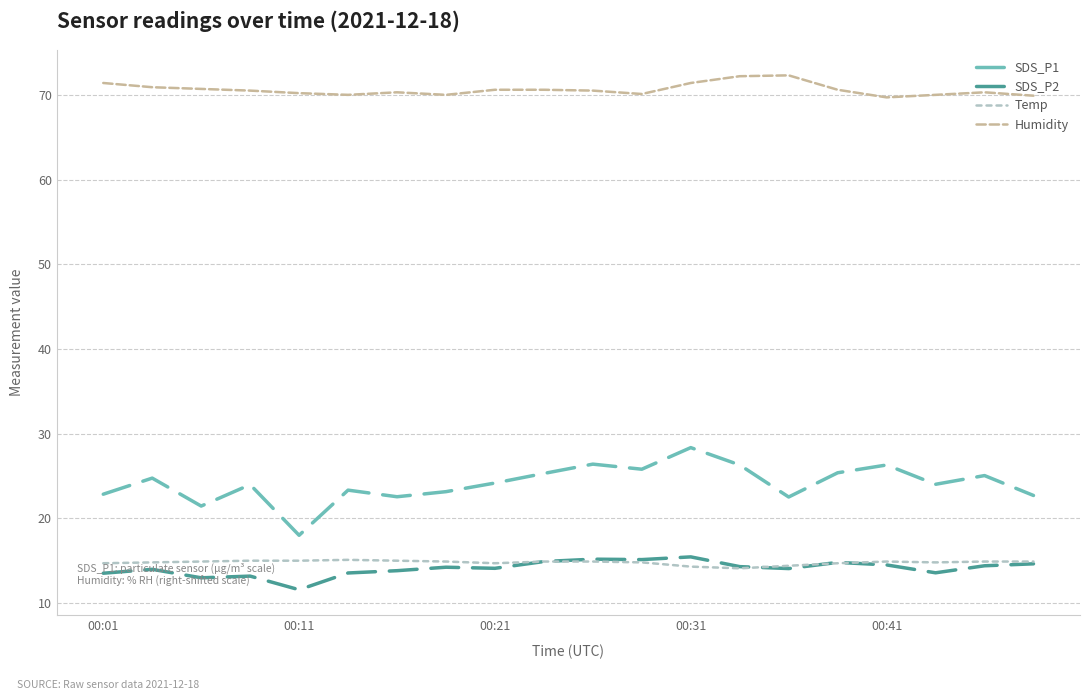

Which series has the largest total across all categories?

Humidity